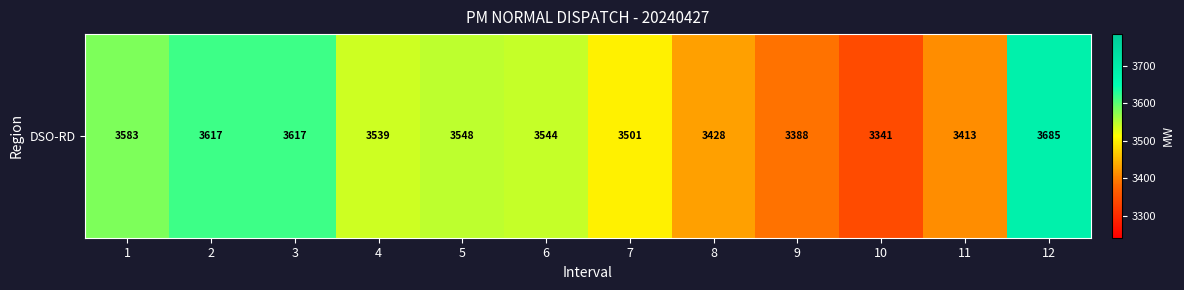

What is the minimum value shown in the chart?

3341